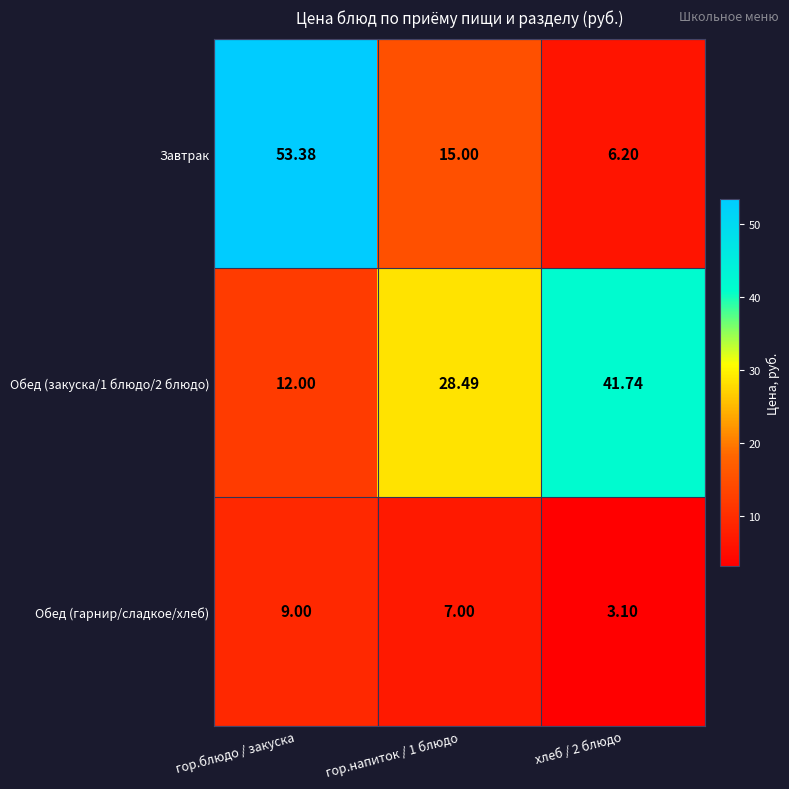

Which series has the widest spread of values?

Завтрак